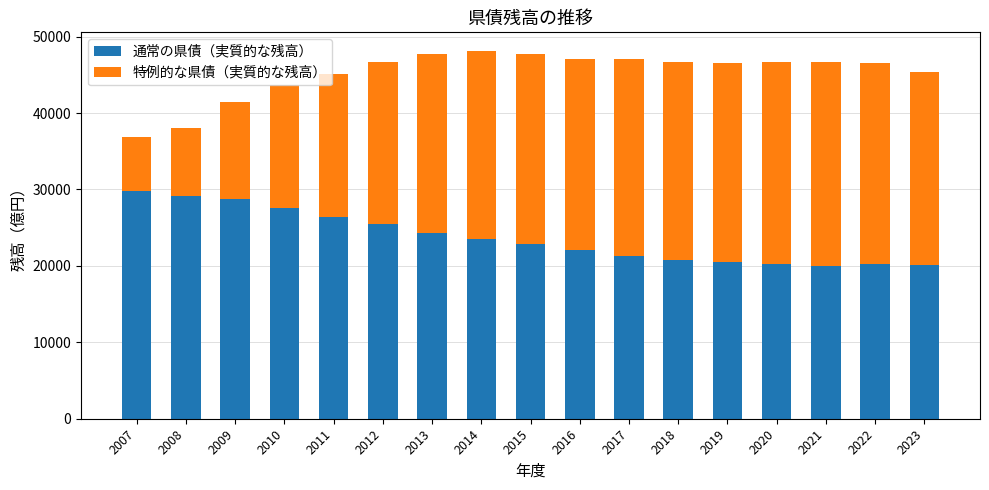

What is the minimum value for 通常の県債（実質的な残高）?

19985